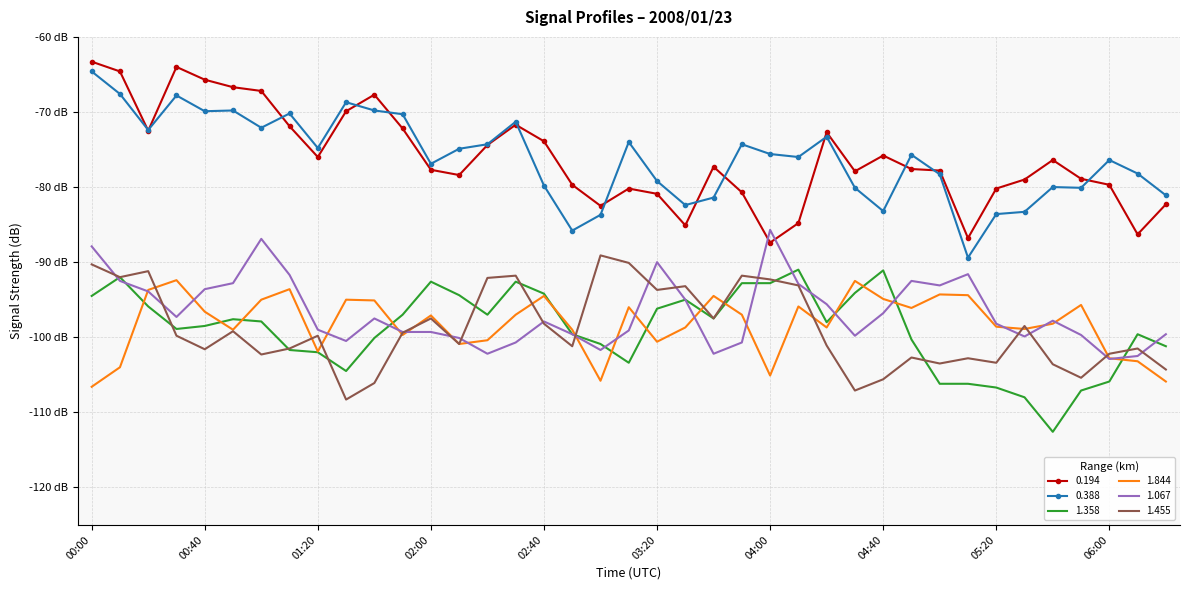

What are all the series names shown in the legend?

0.194, 0.388, 1.358, 1.844, 1.067, 1.455